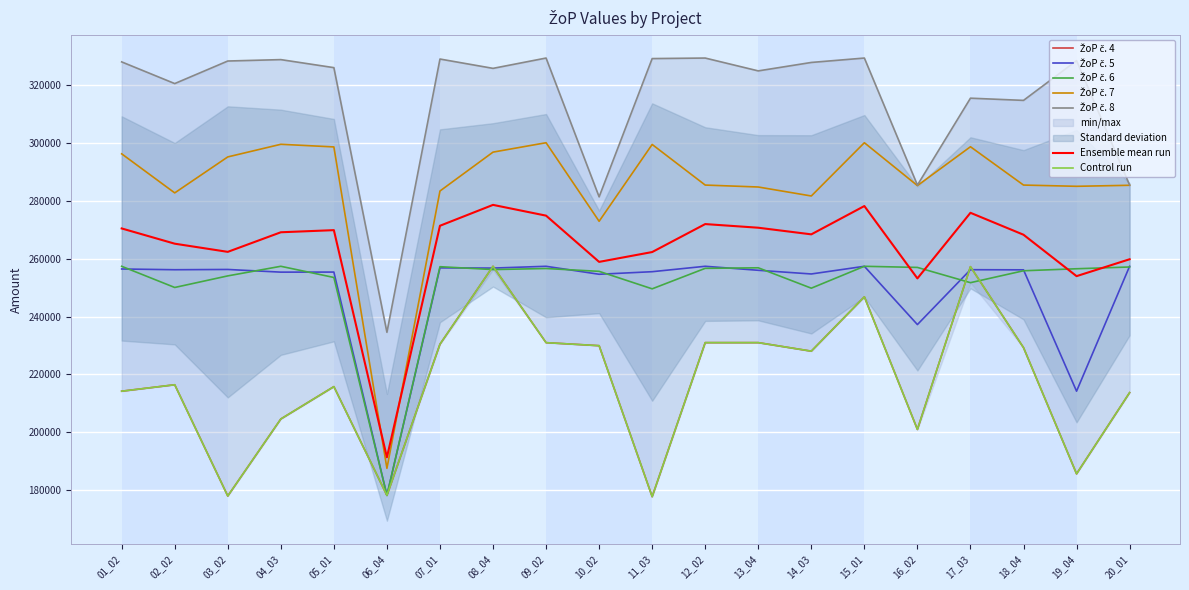

What is the value of the ŽoP č. 6 point at the 15th from the left?

257394